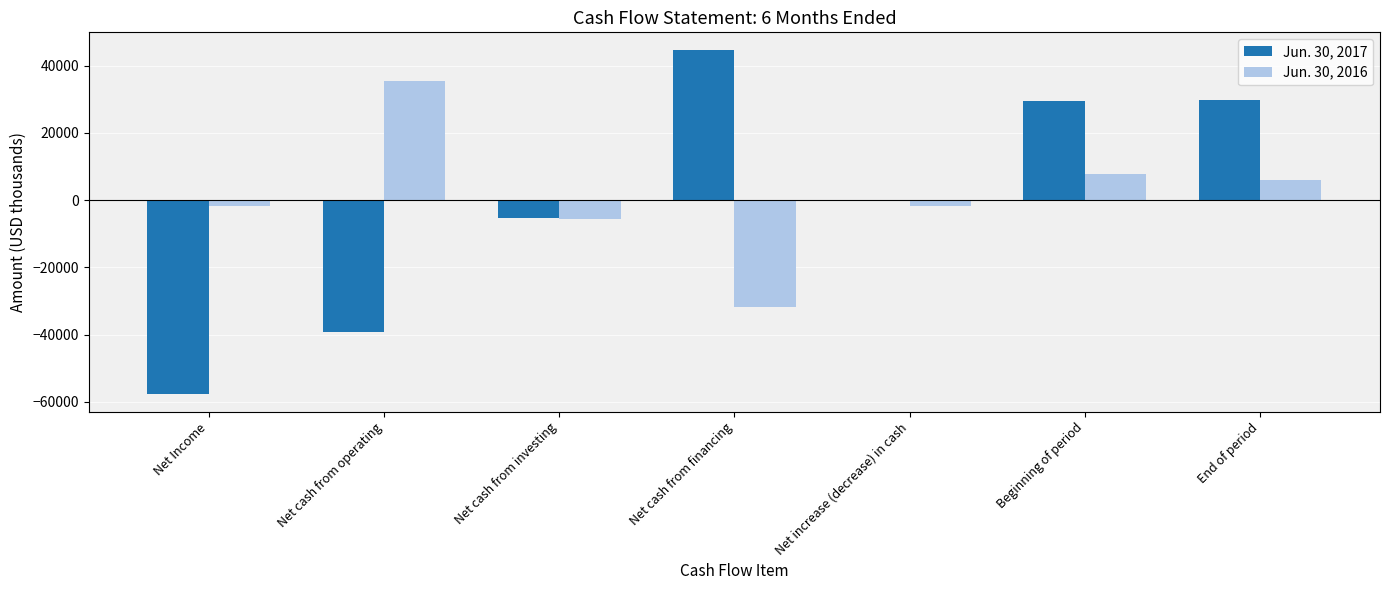

The Jun. 30, 2016 series shows -31740 at Net cash from financing. True or false?

True